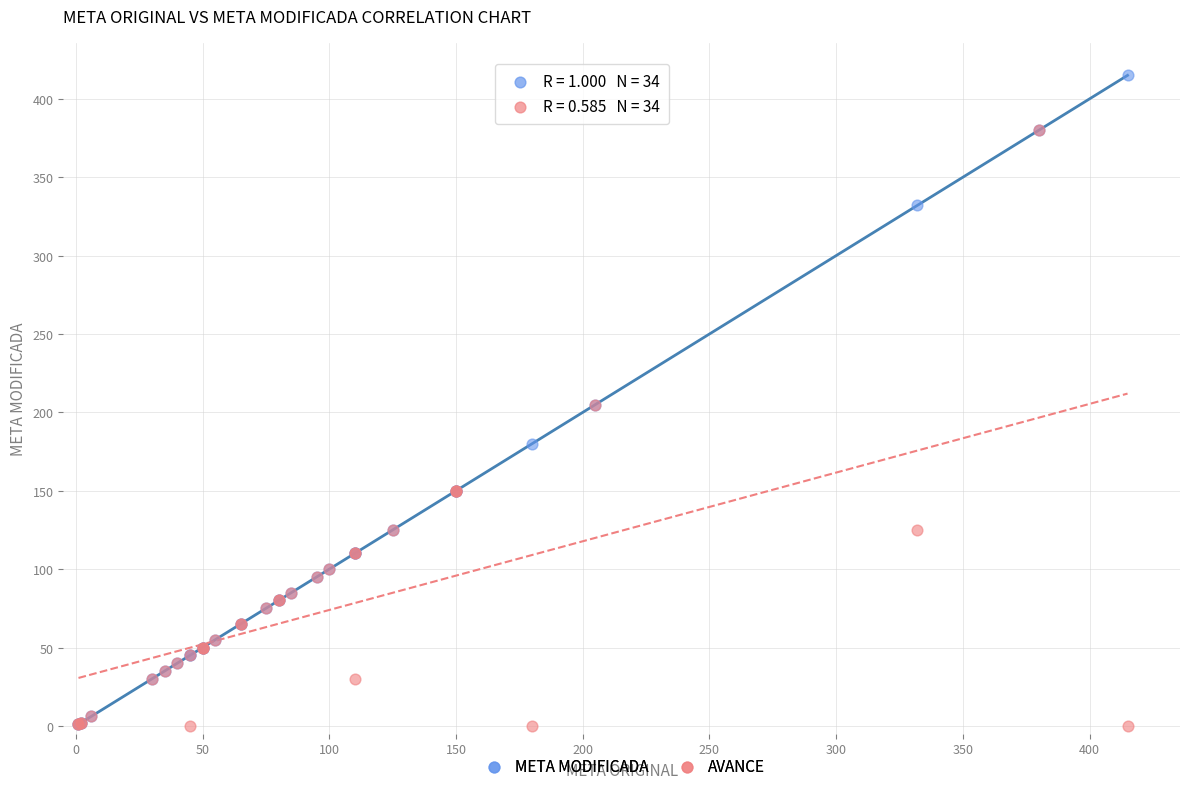

What are all the series names shown in the legend?

META MODIFICADA, AVANCE